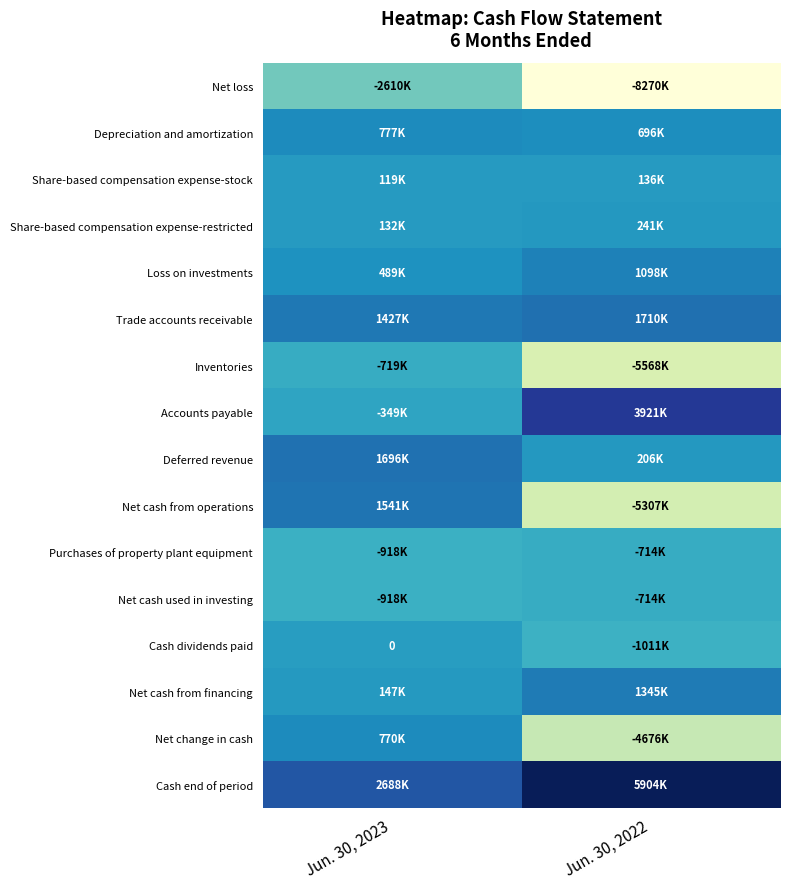

What is the minimum value shown in the chart?

-8270000